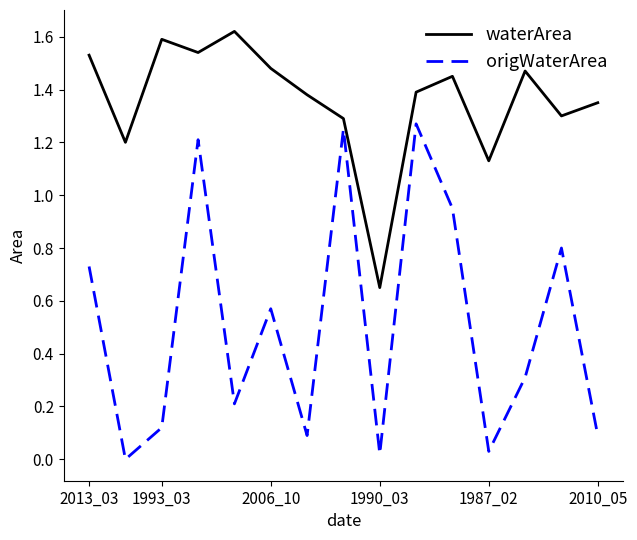

True or false: waterArea and origWaterArea cross at least once.

False